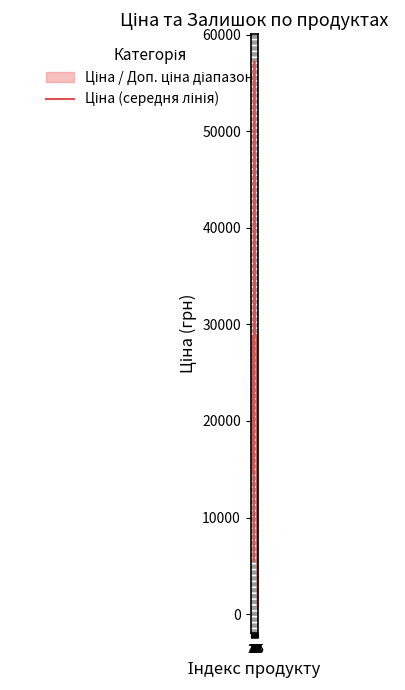

What is the ratio of the value at 11 to the value at 8?

0.5